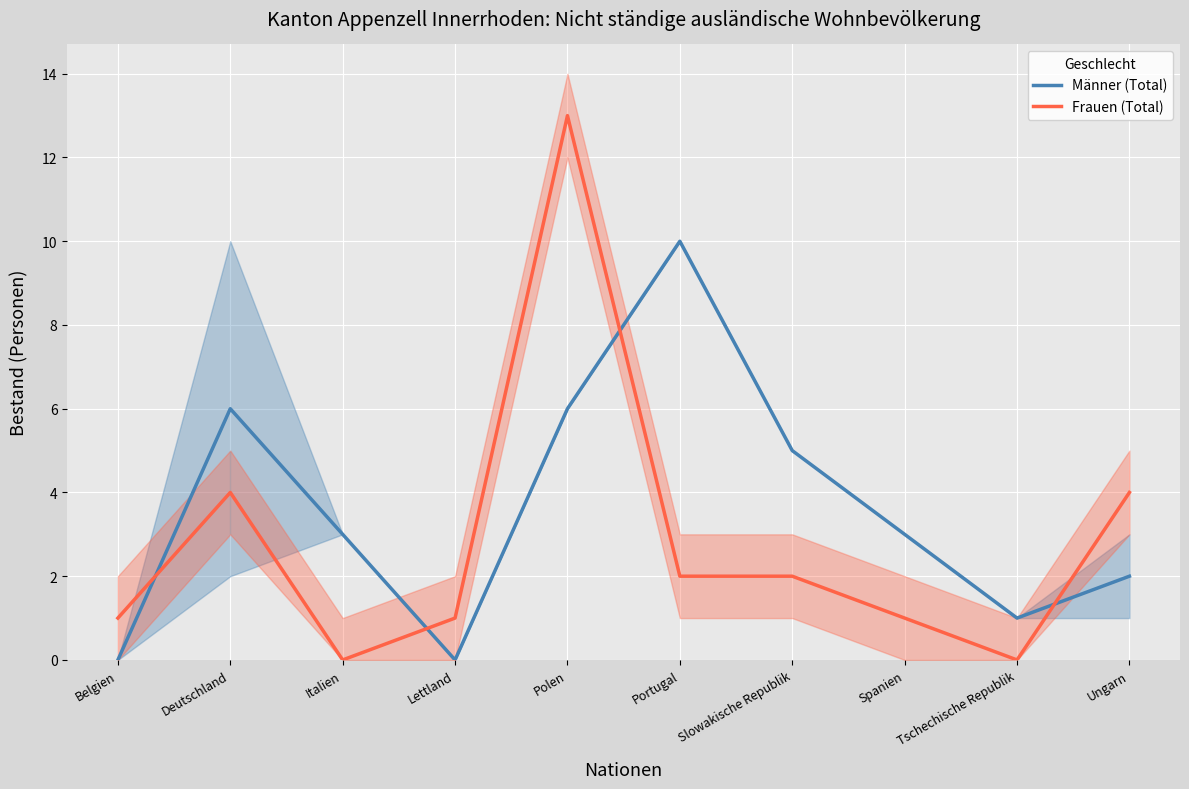

Reading left to right, extract all data points from this chart.

Männer (Total): Belgien=0	Deutschland=6	Italien=3	Lettland=0	Polen=6	Portugal=10	Slowakische Republik=5	Spanien=3	Tschechische Republik=1	Ungarn=2
Frauen (Total): Belgien=1	Deutschland=4	Italien=0	Lettland=1	Polen=13	Portugal=2	Slowakische Republik=2	Spanien=1	Tschechische Republik=0	Ungarn=4